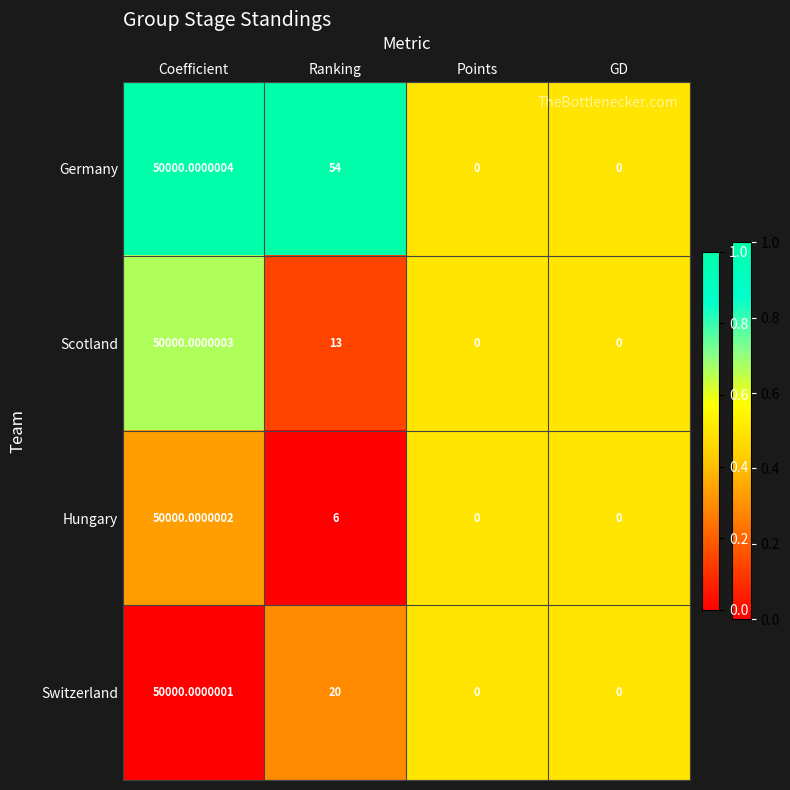

Which series has the largest total across all categories?

Germany